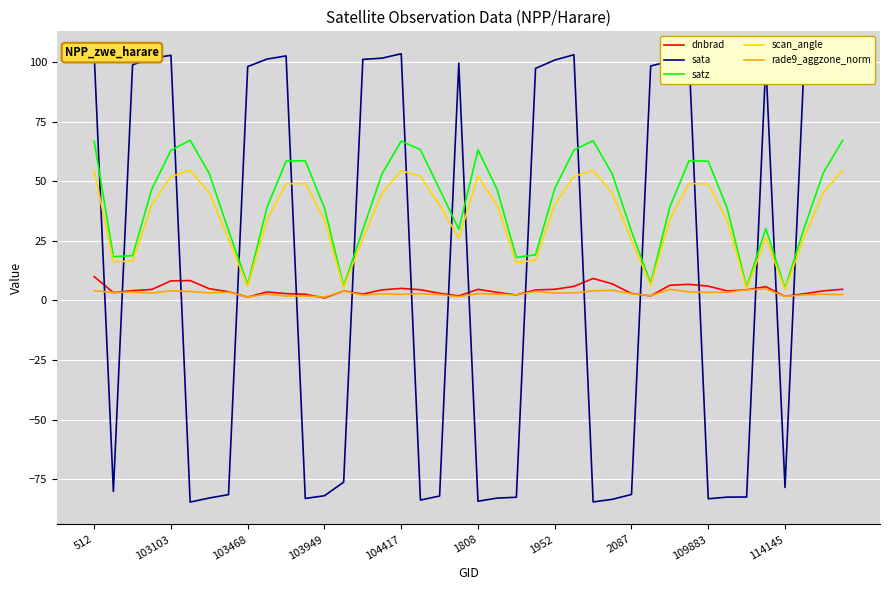

Count the number of categories in the chart.

40